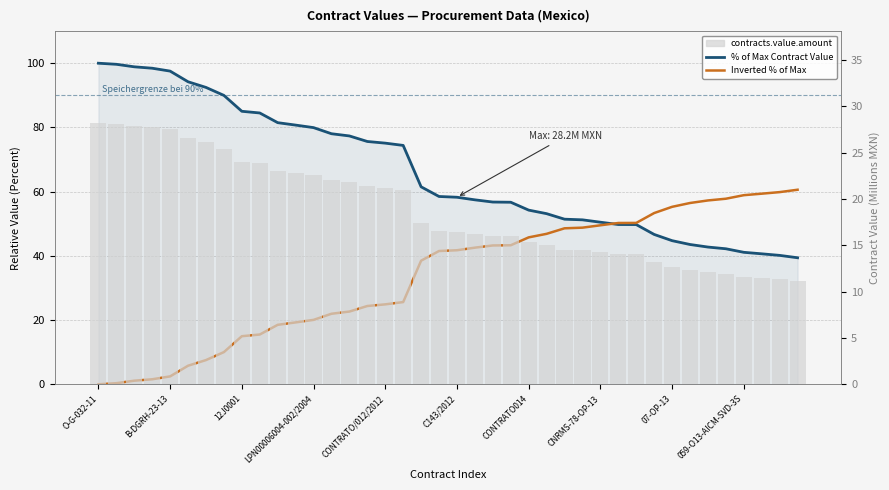

Which label corresponds to the smallest value in the chart?

O-G-032-11